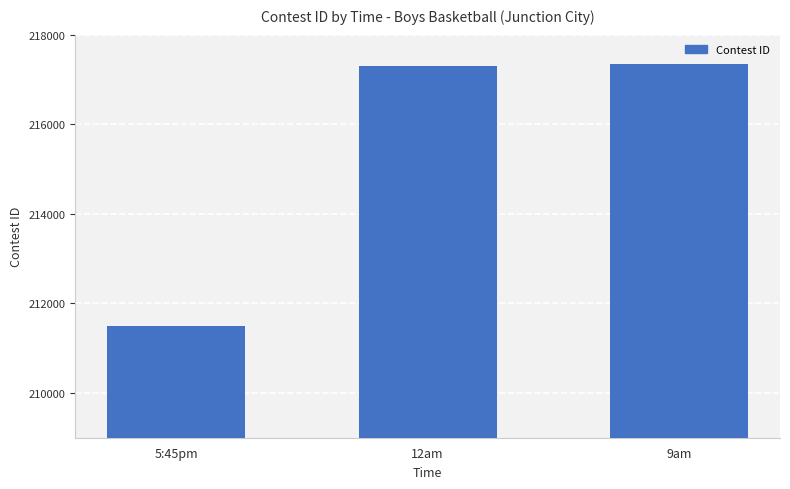

What is the ratio of the value at 9am to the value at 5:45pm?

1.0